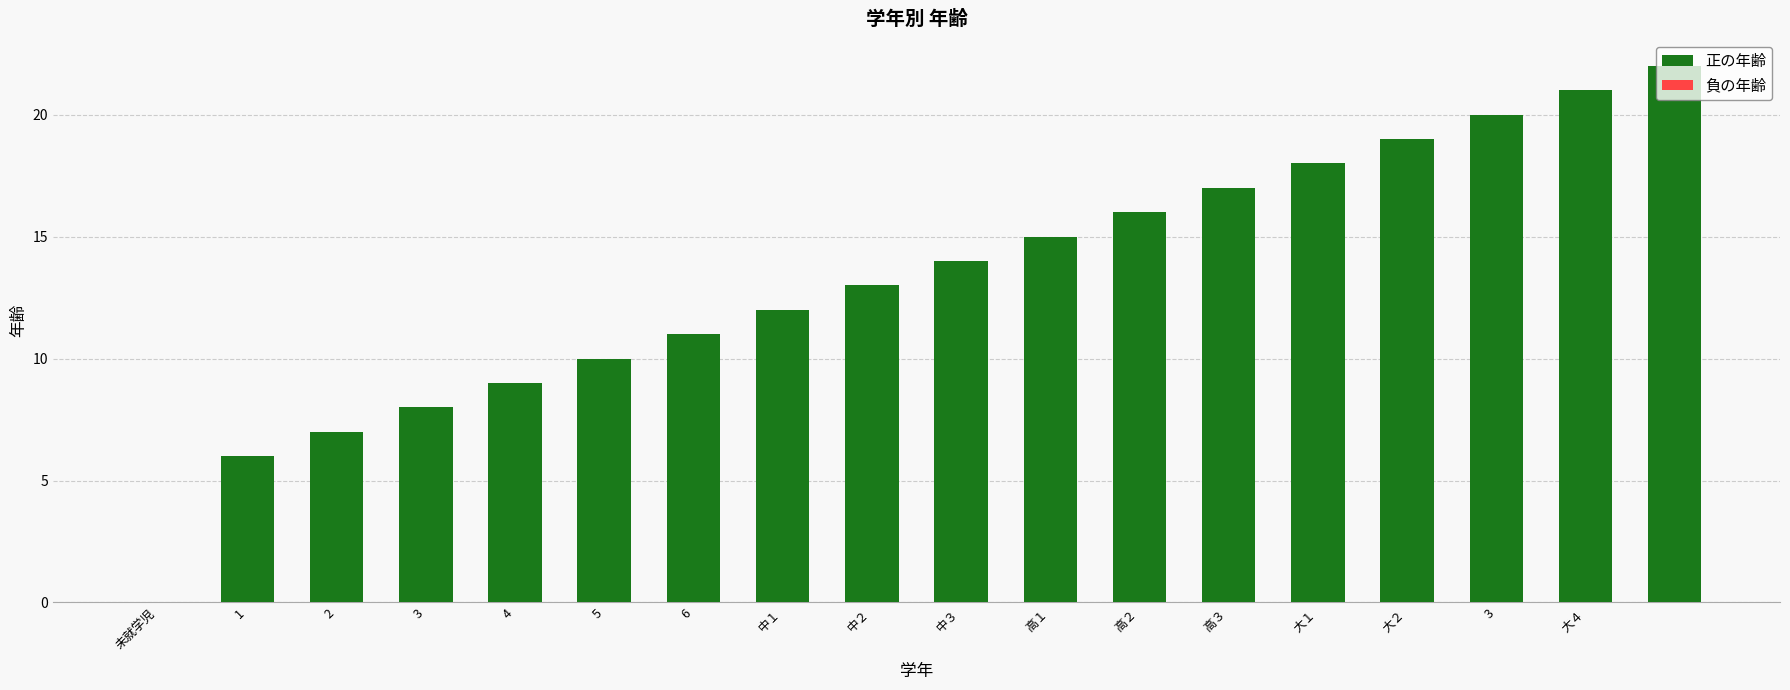

What is the maximum value shown in the chart?

22